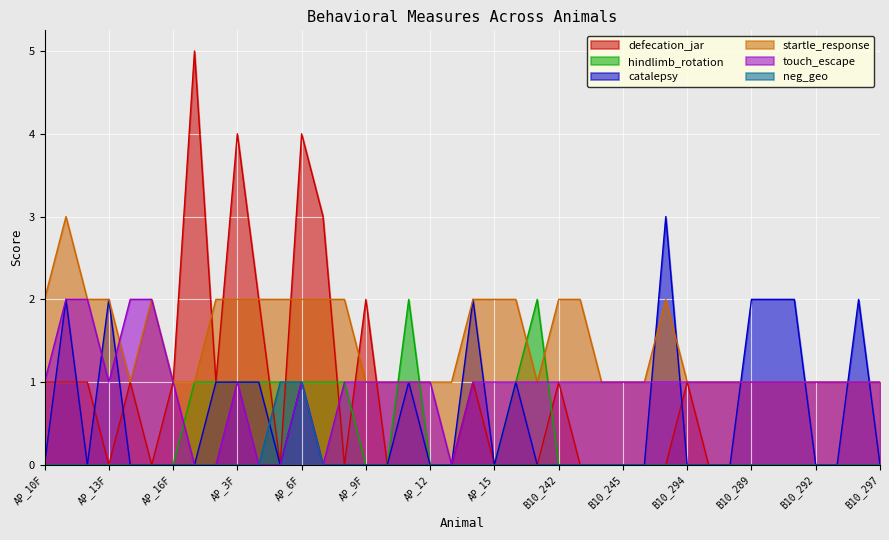

How many interior local peaks does the defecation_jar series have?

8